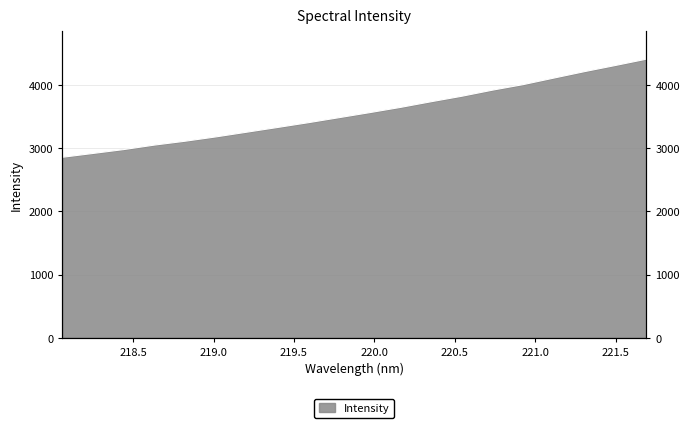

What is the maximum value shown in the chart?

4412.1